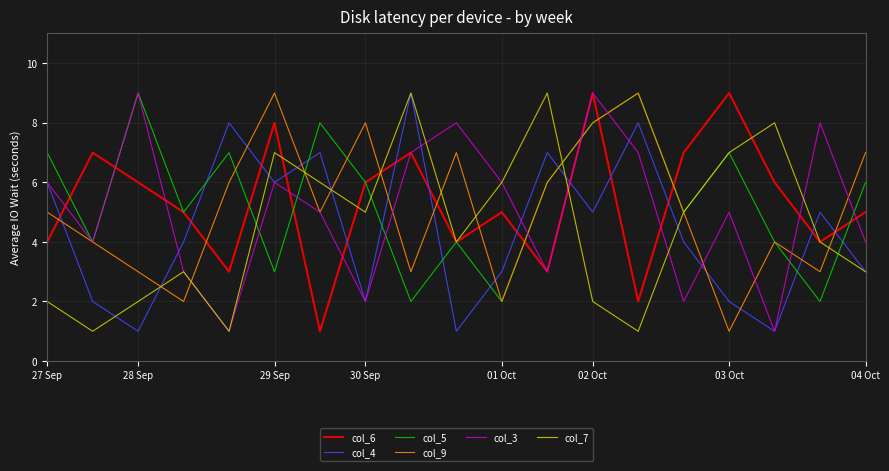

How many lines are shown in the chart?

6